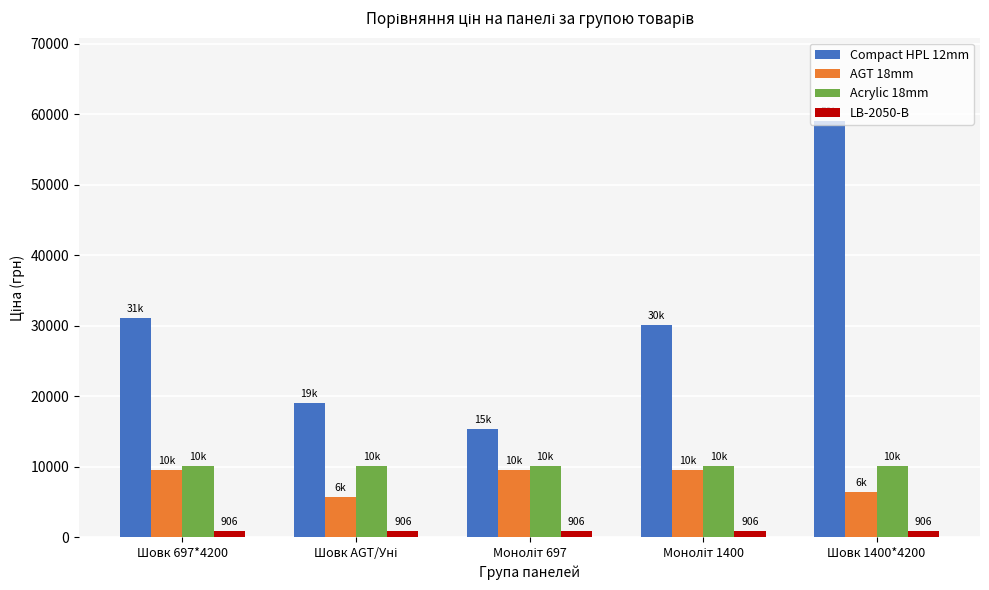

What is the label of the 1st bar from the left?

Шовк 697*4200